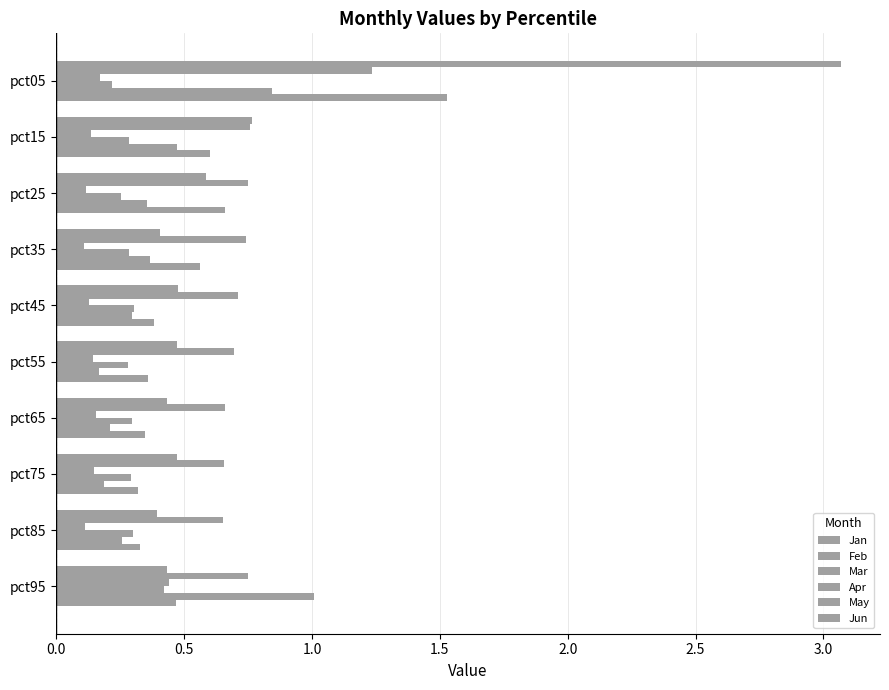

Count the Mar values in the range 0 to 1.

10